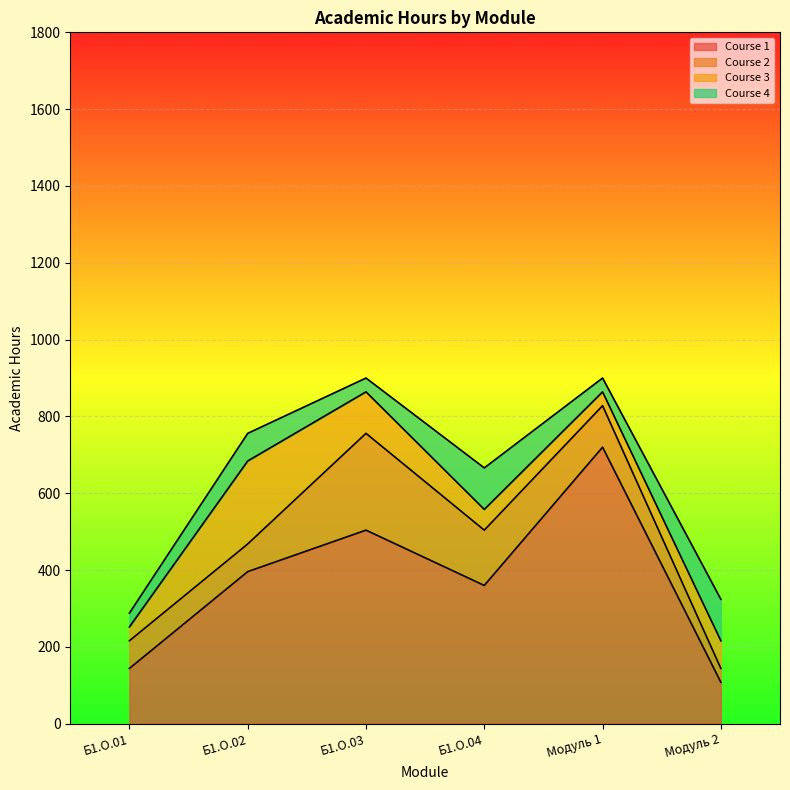

The value of Course 2 at Б1.О.03 is 72. True or false?

False